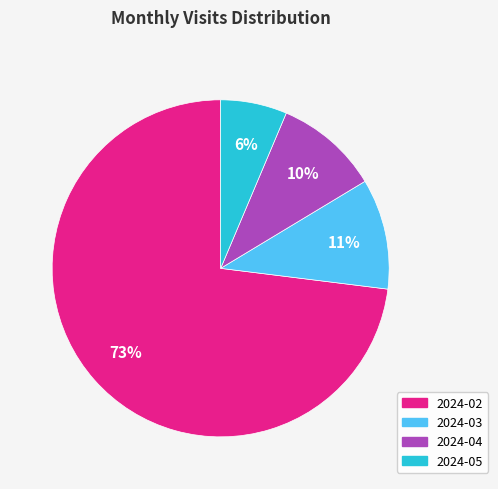

Do 2024-03 and 2024-04 together represent more than half of the pie?

No